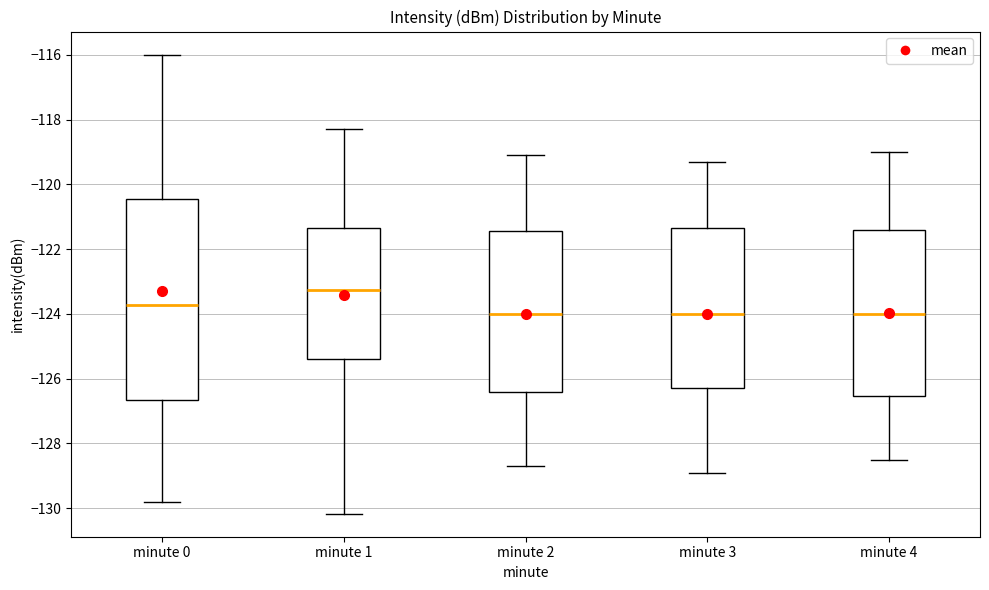

Where does the lower whisker of the box for minute 1 end on the y-axis? The values are not printed on the chart, so give them approximately, as read against the axis.

-130.2